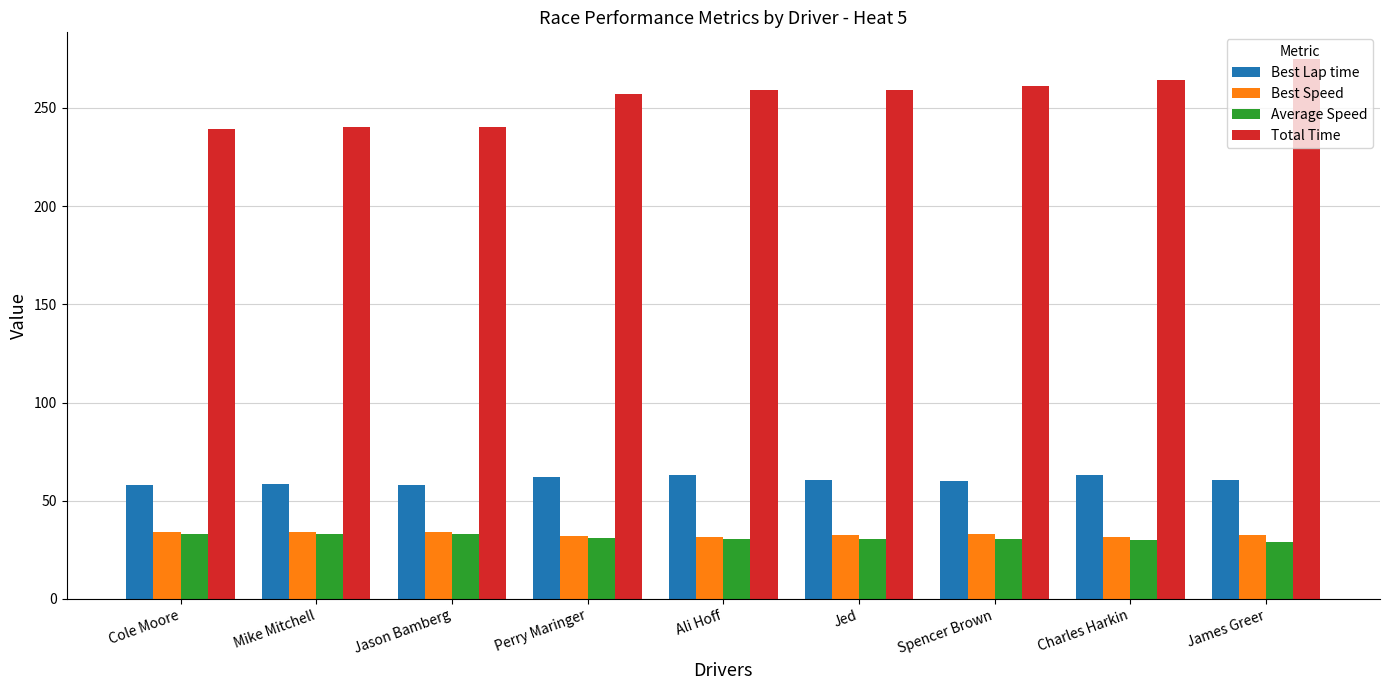

What is the value of the Average Speed bar at the 4th from the left?

30.8